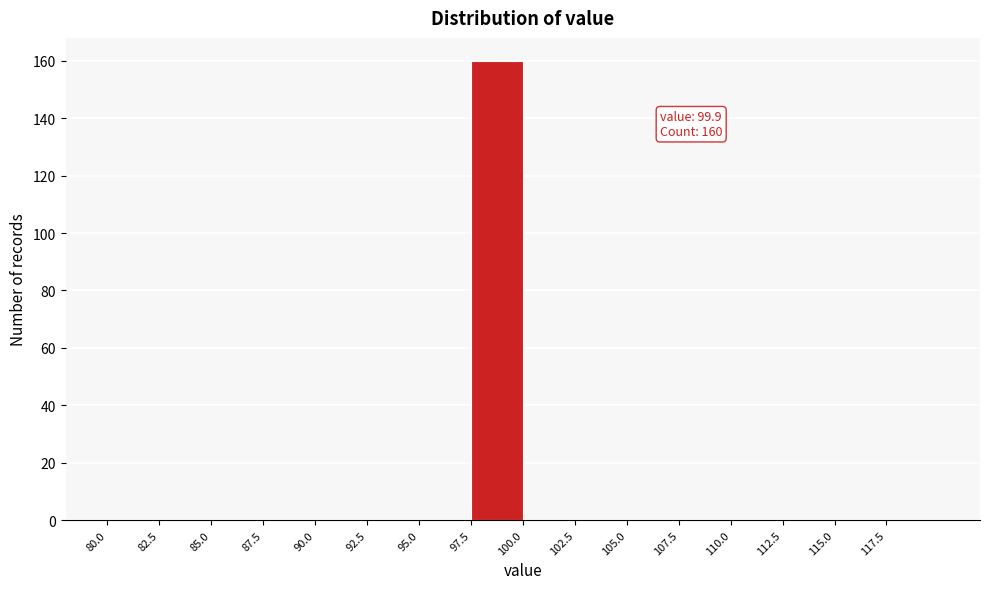

Over which range of the x-axis is the bar tallest?

97.5 to 100.0